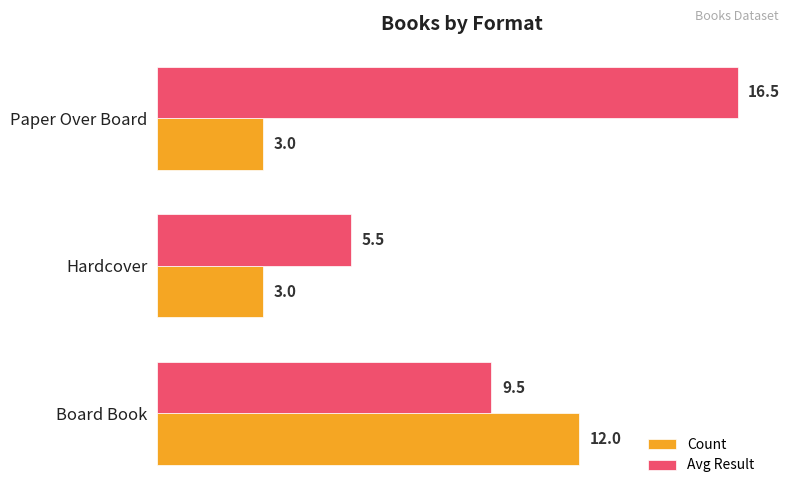

Count the number of data series in this chart.

2